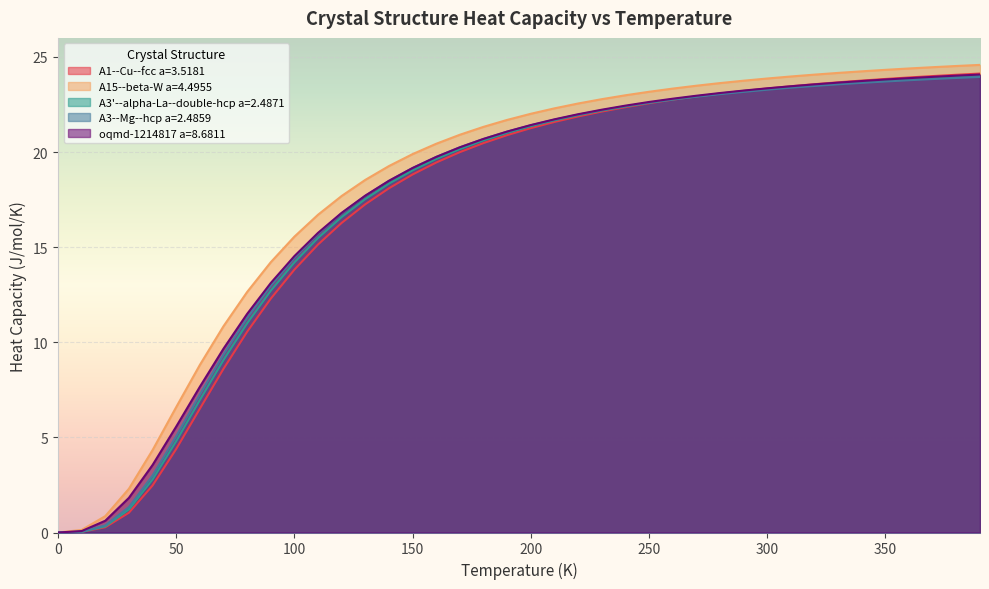

What is the average value of the oqmd-1214817 a=8.6811 series?

17.5